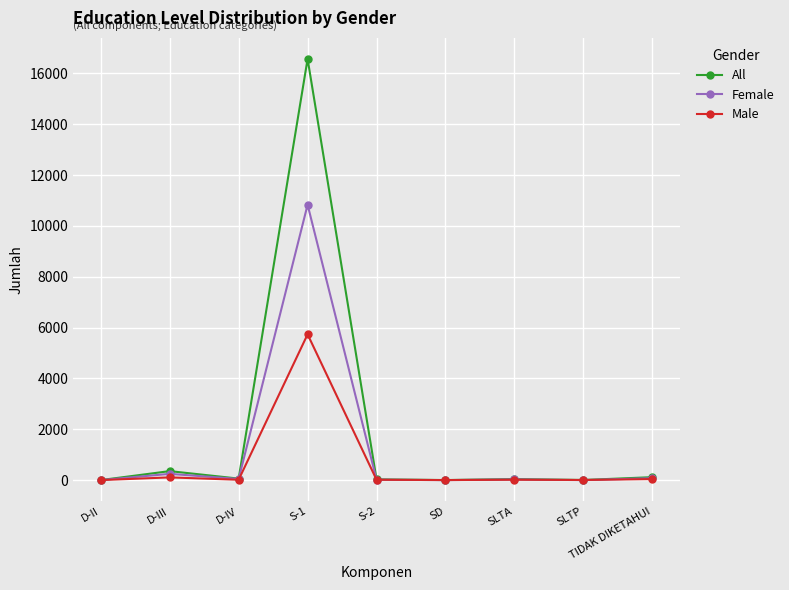

What are all the series names shown in the legend?

All, Female, Male